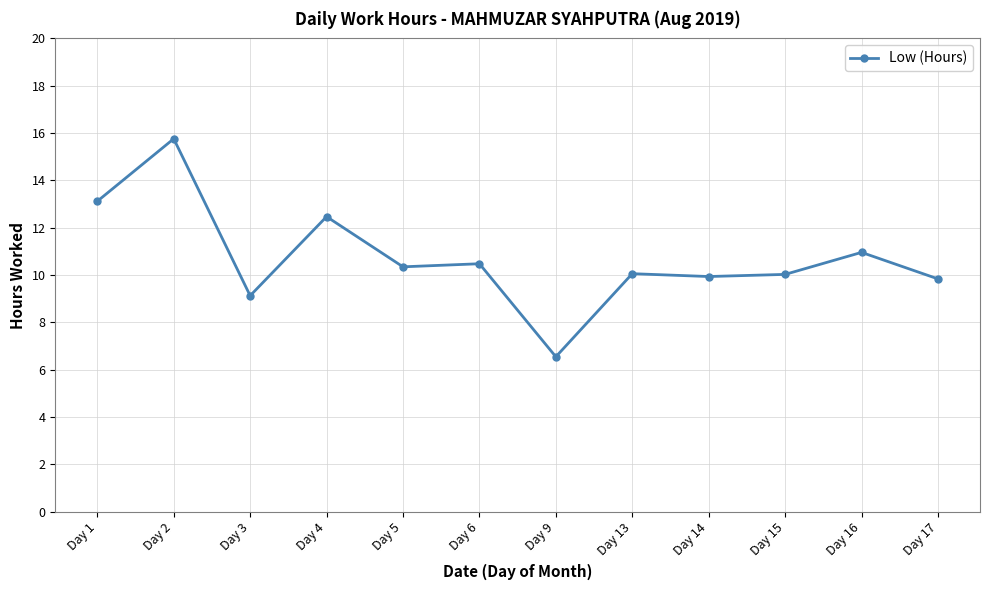

Where is the first local minimum?

Day 3